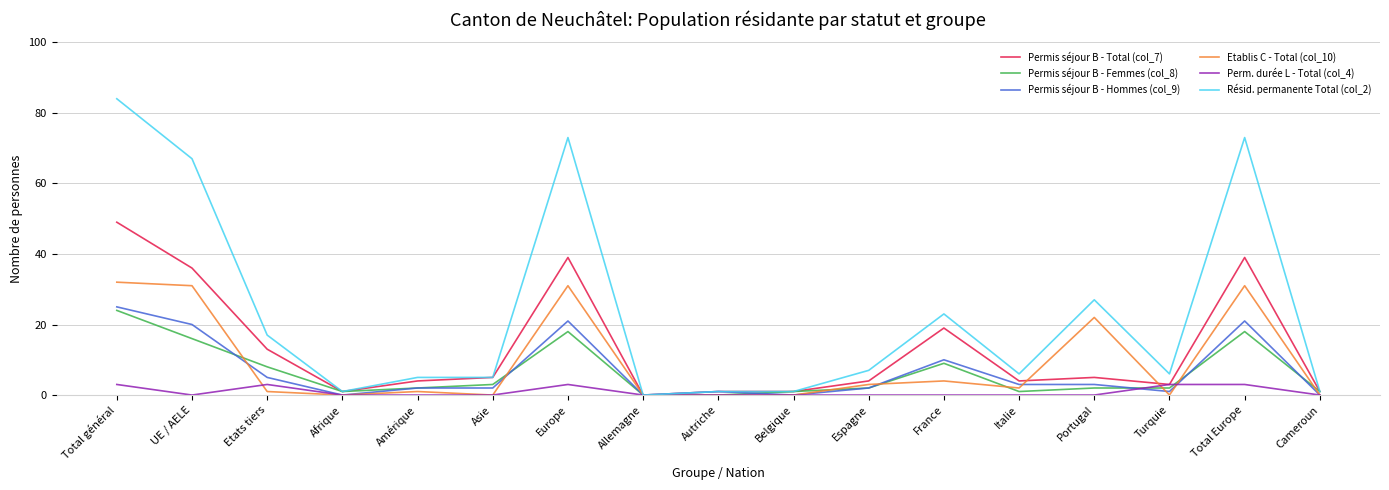

What are all the series names shown in the legend?

Permis séjour B - Total (col_7), Permis séjour B - Femmes (col_8), Permis séjour B - Hommes (col_9), Etablis C - Total (col_10), Perm. durée L - Total (col_4), Résid. permanente Total (col_2)